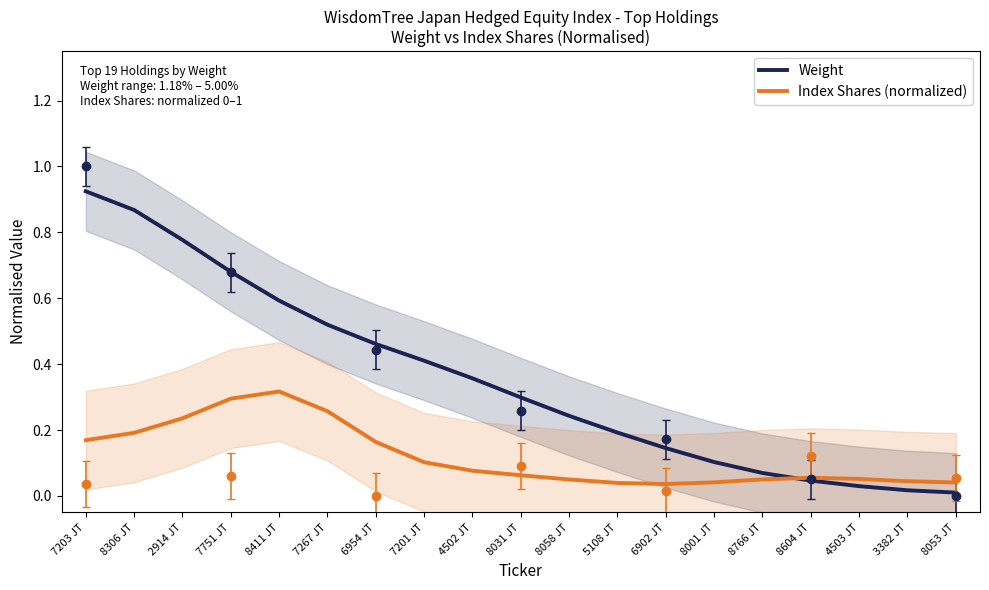

Which series has the widest spread of values?

Weight